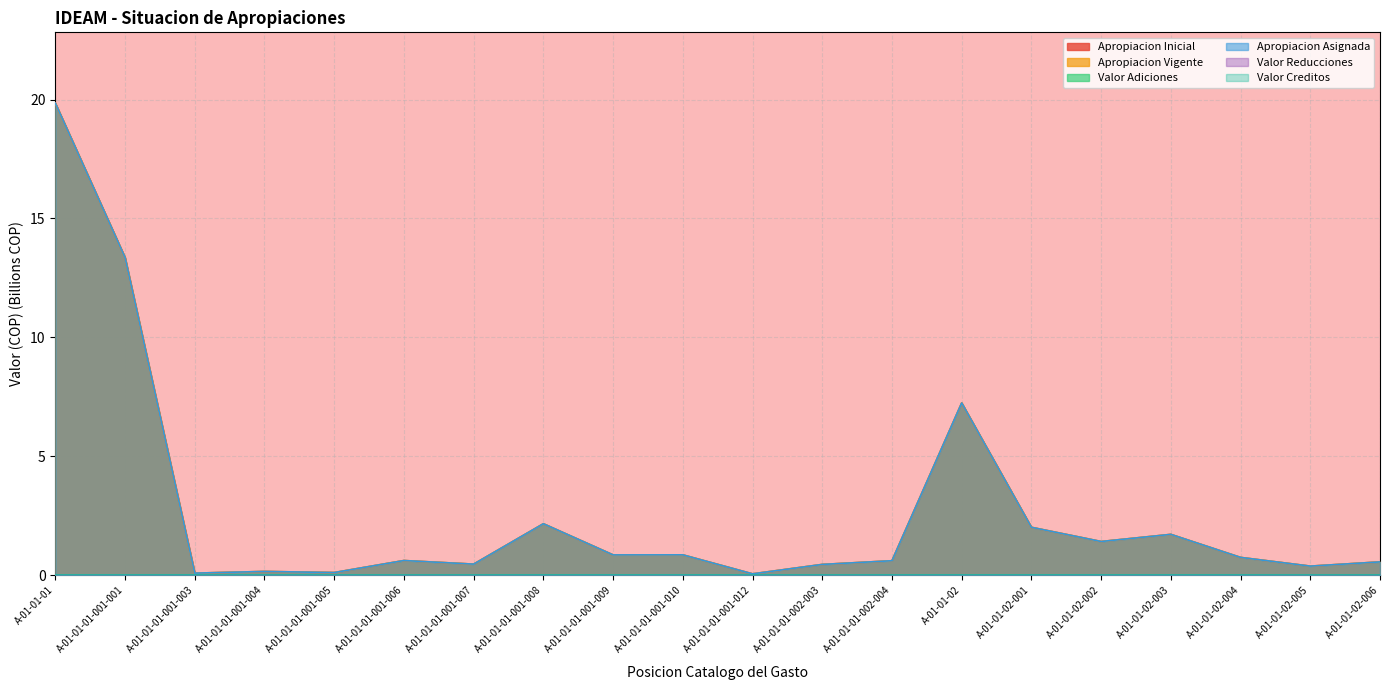

True or false: Apropiacion Vigente and Apropiacion Inicial cross at least once.

False